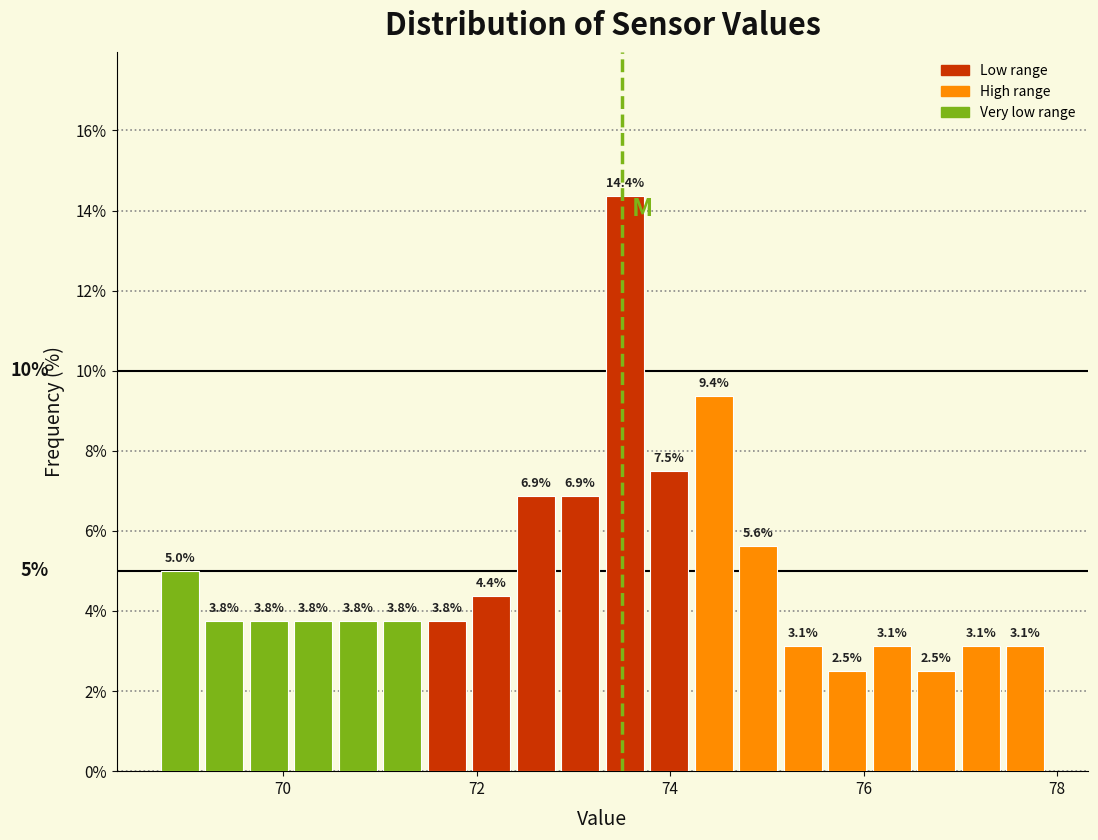

Around what value on the x-axis is the tallest bar? Give the approximate position of its centre, as read against the axis.

73.6